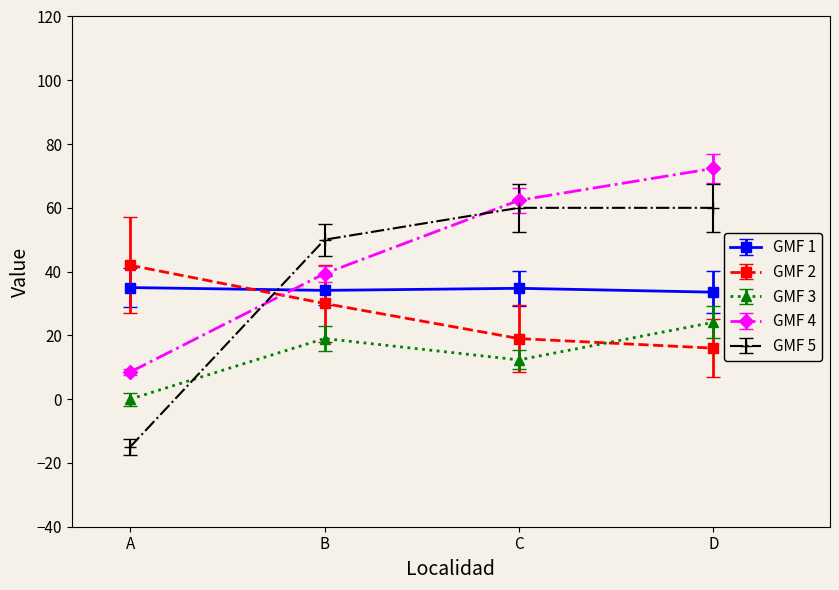

Count the number of categories in the chart.

4